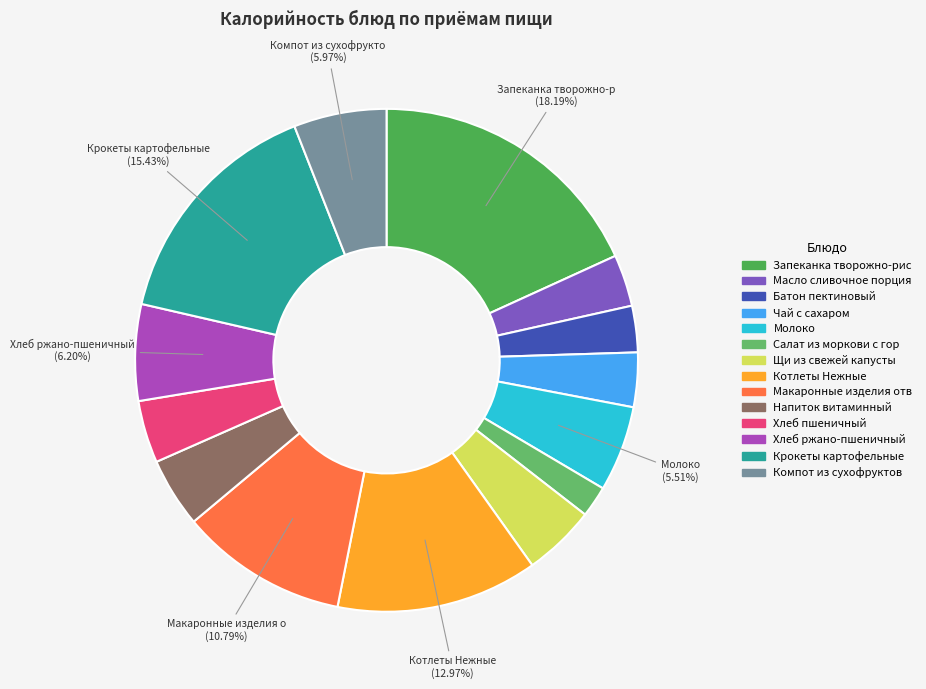

What is the smallest slice in the pie chart?

Салат из моркови с горошком